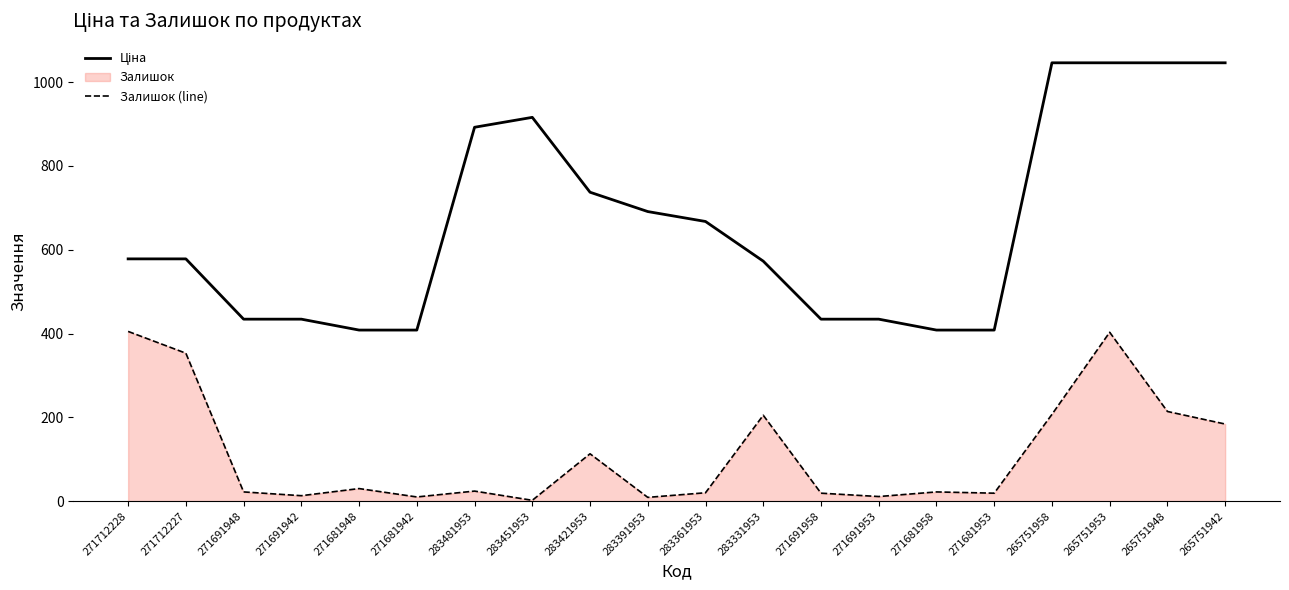

Which series has the largest range (max minus min)?

Ціна